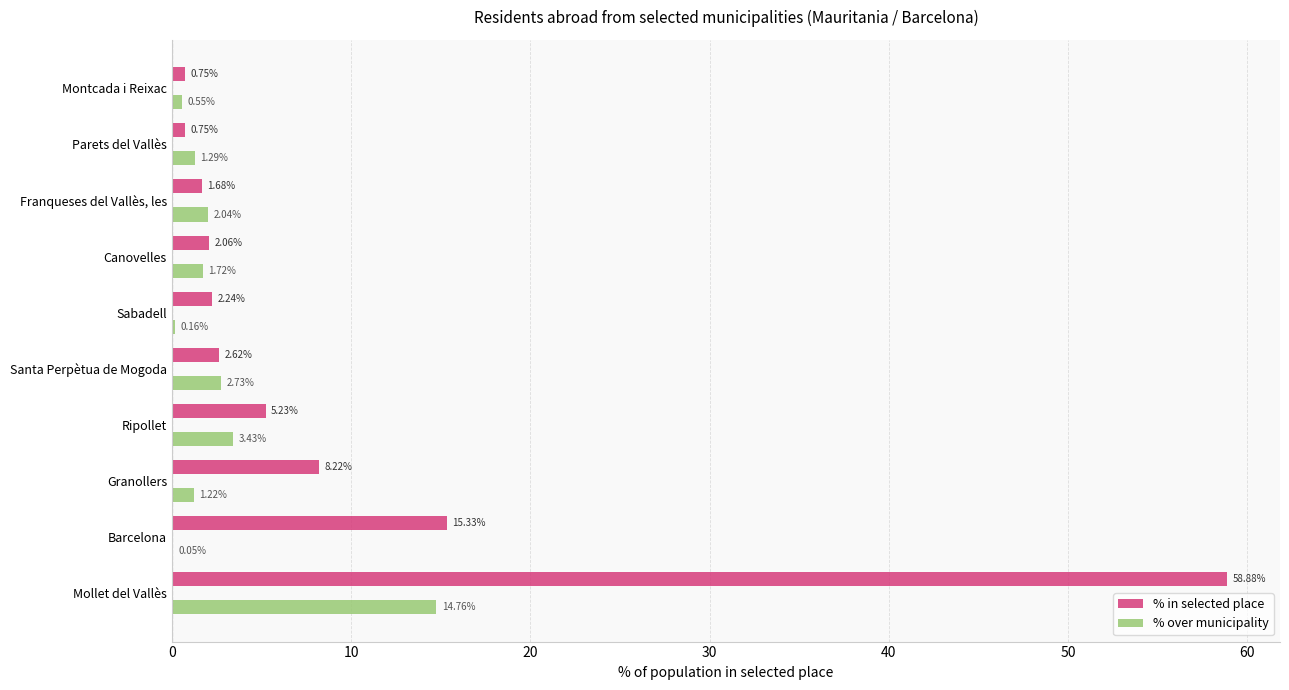

At which category is the sum across all series the highest?

Mollet del Vallès